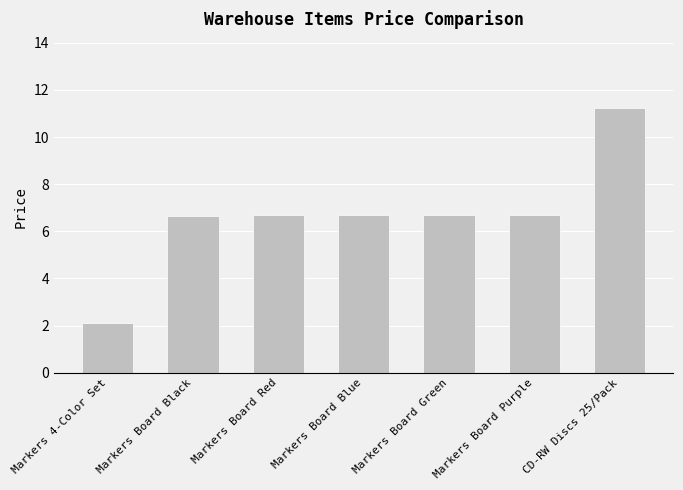

Does the chart contain any negative values?

No